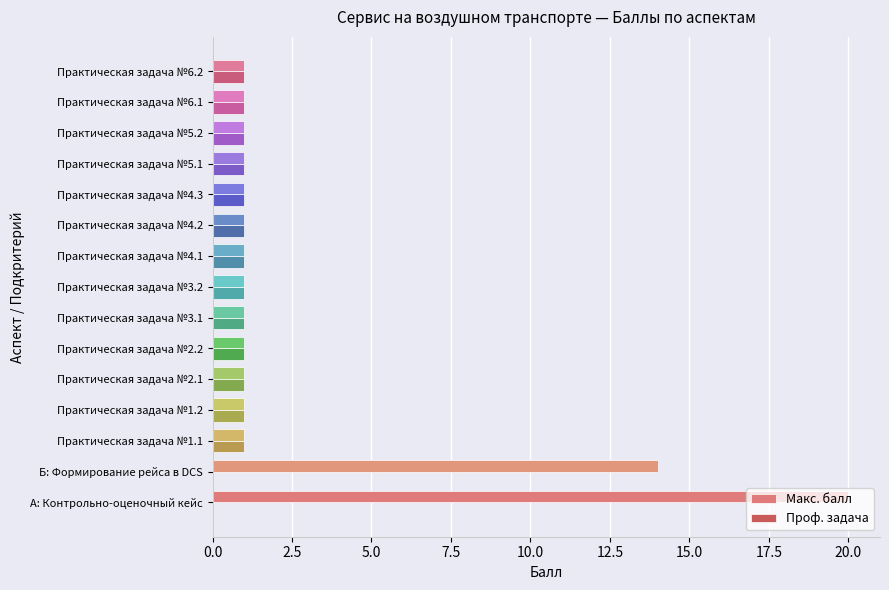

The Проф. задача series shows 1 at Практическая задача №3.2. True or false?

True